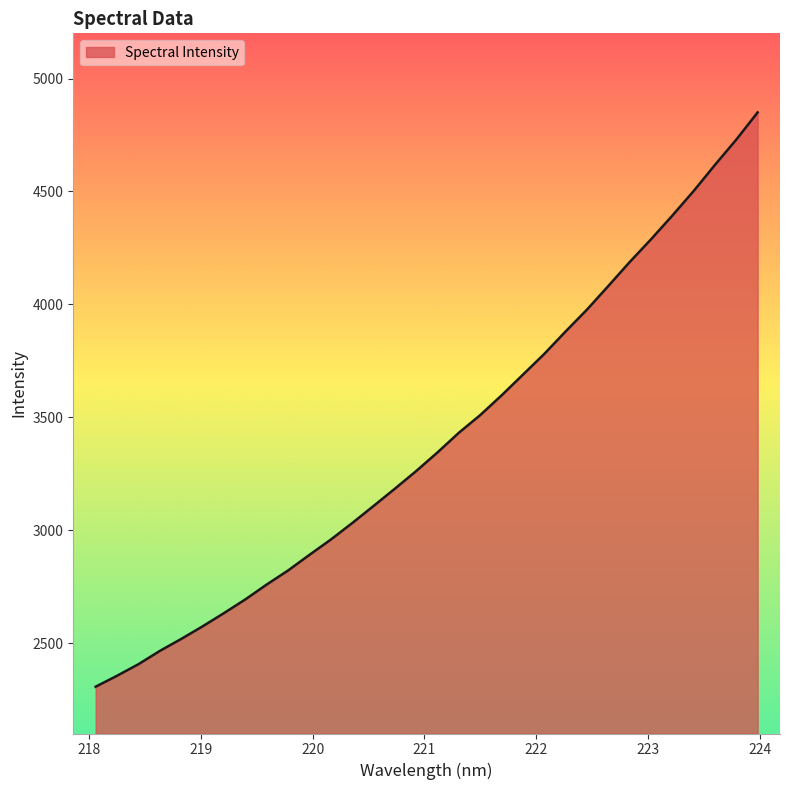

What is the minimum value shown in the chart?

2307.2